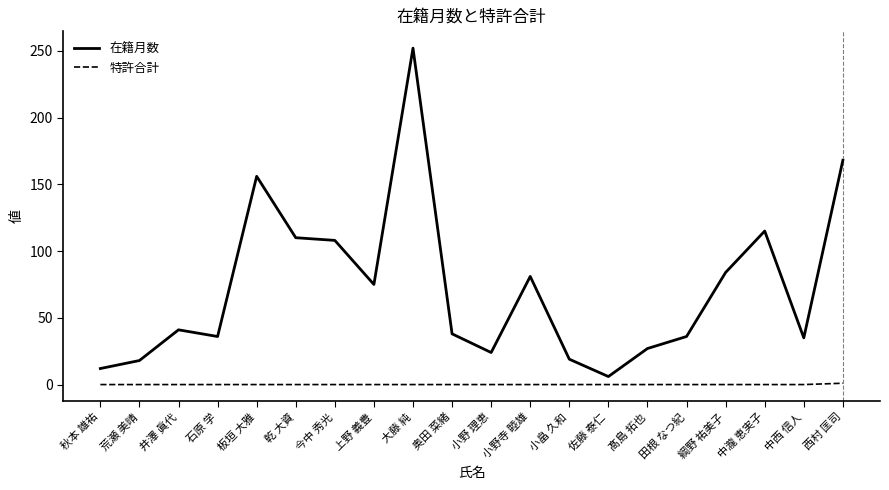

At how many categories does at least one series exceed 227?

1